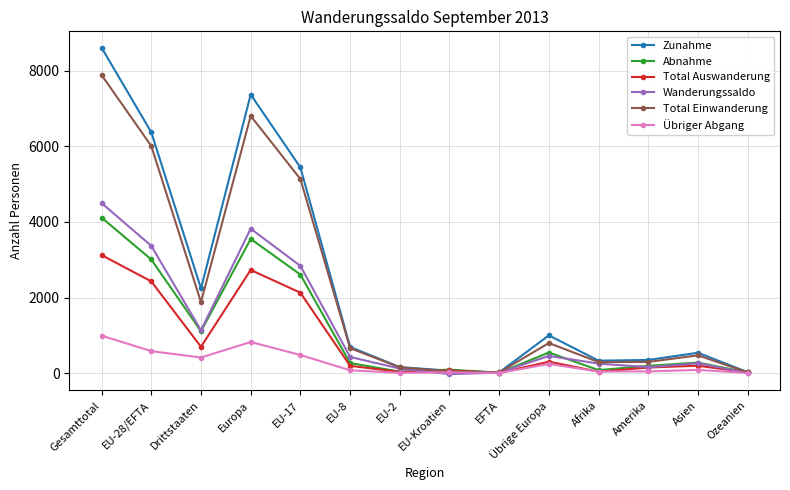

At which category does the chart reach its peak across all series?

Gesamttotal